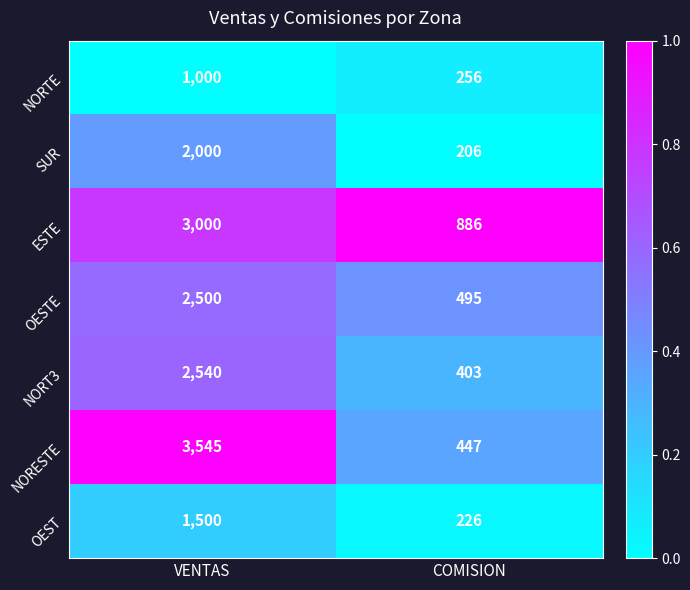

How many categories are shown in the chart?

2